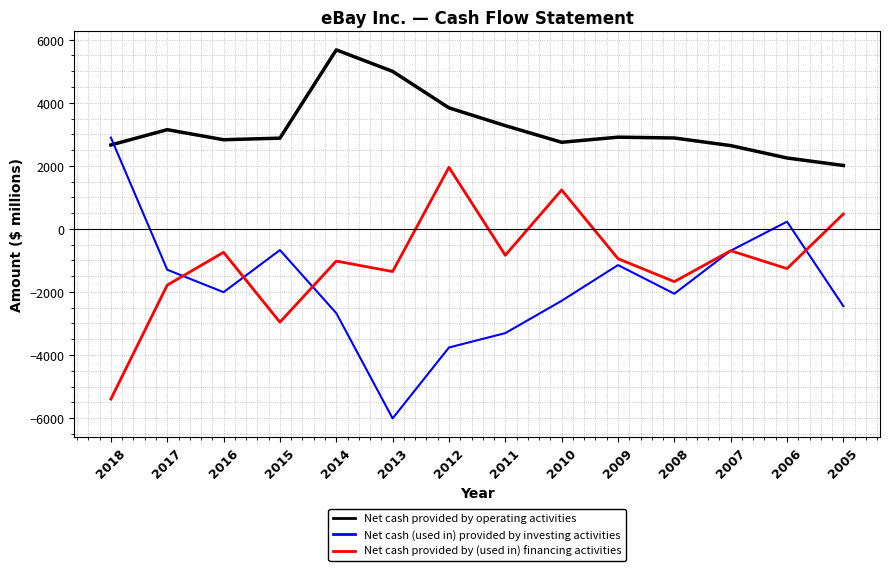

At which category does the chart reach its minimum across all series?

2013